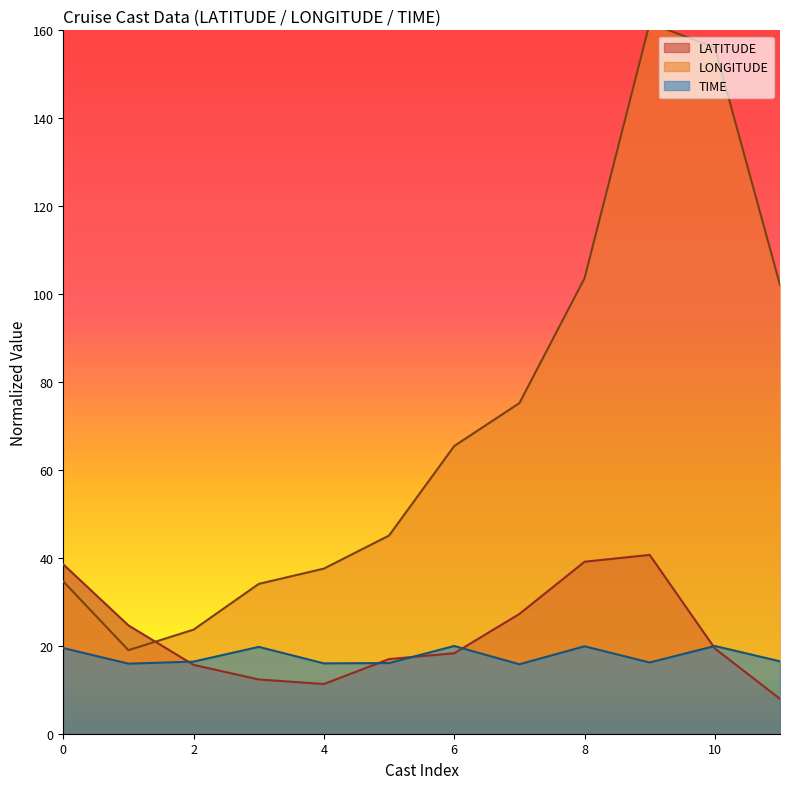

What is the lowest value of the TIME series?

15.8